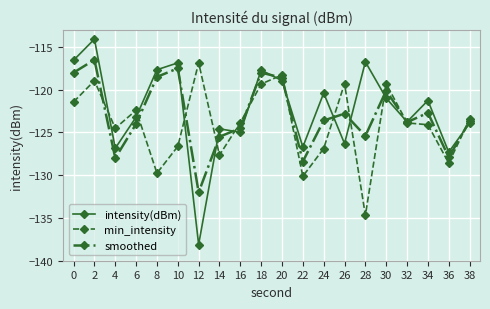

Which series has the widest spread of values?

intensity(dBm)